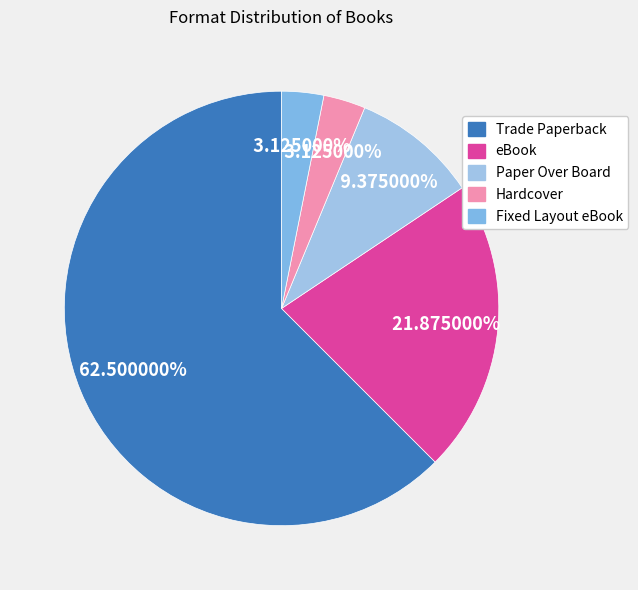

Which slice represents more than half of the pie?

Trade Paperback